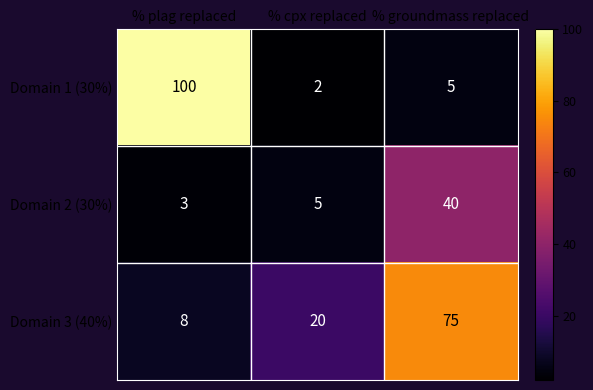

What is the difference between the maximum and minimum values in the Domain 3 (40%) series?

67